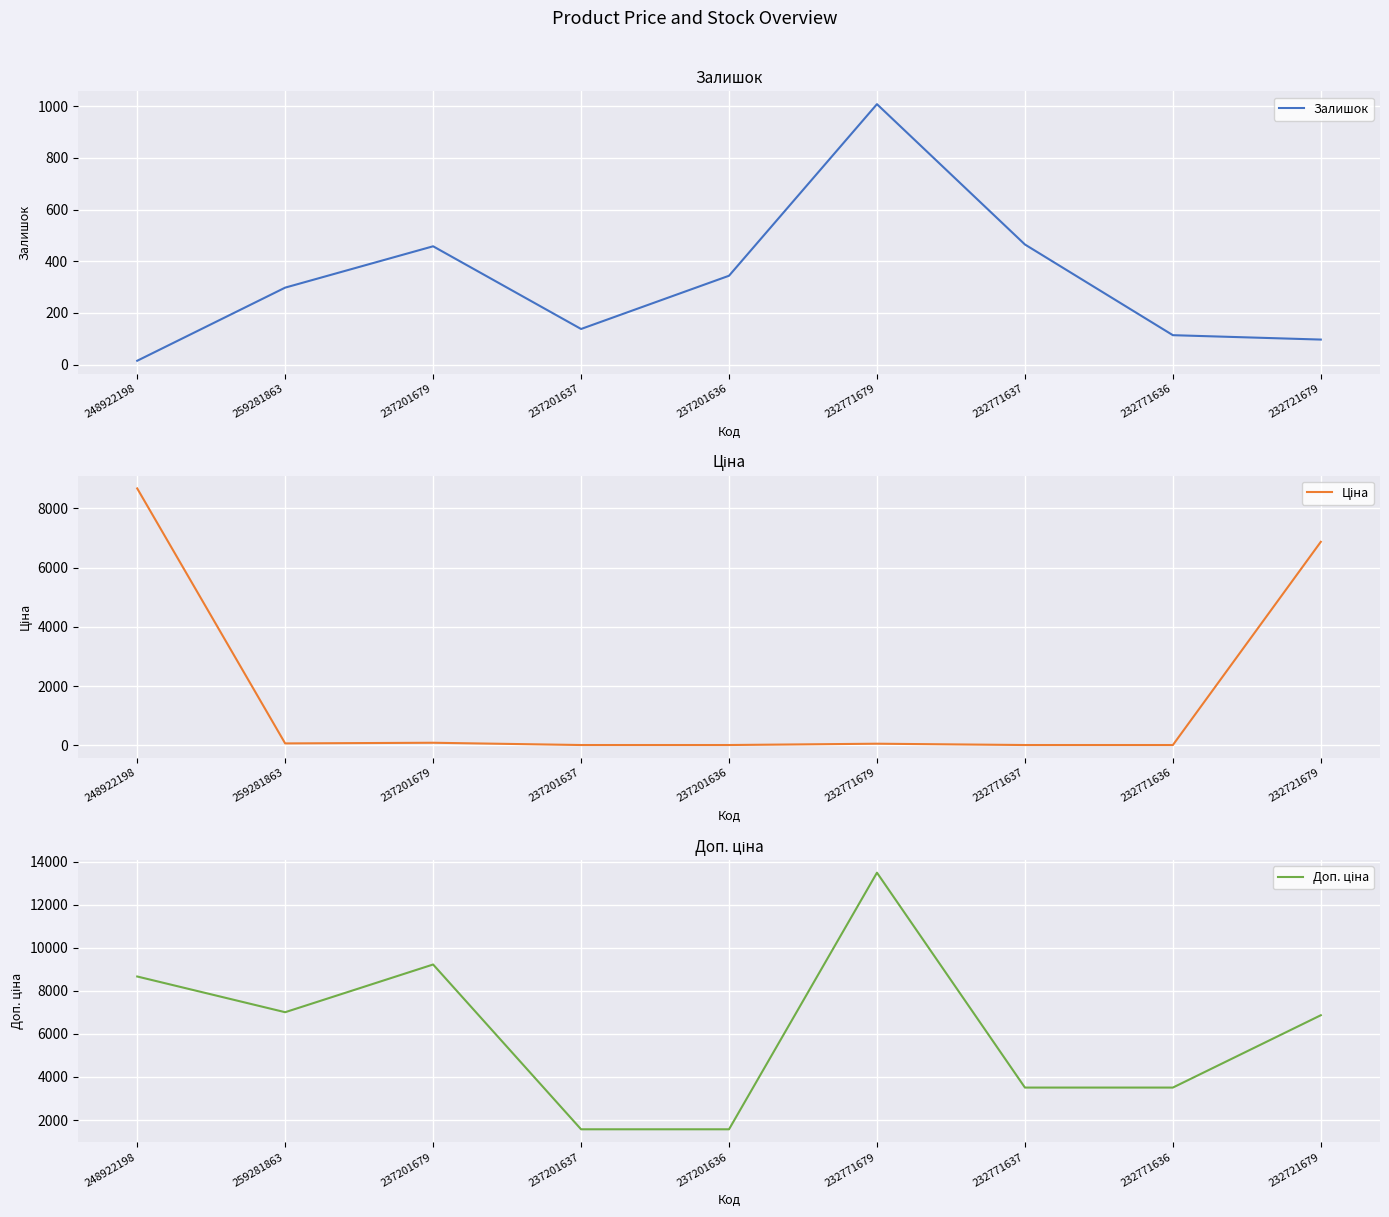

At which label does Залишок first exceed 298?

237201679